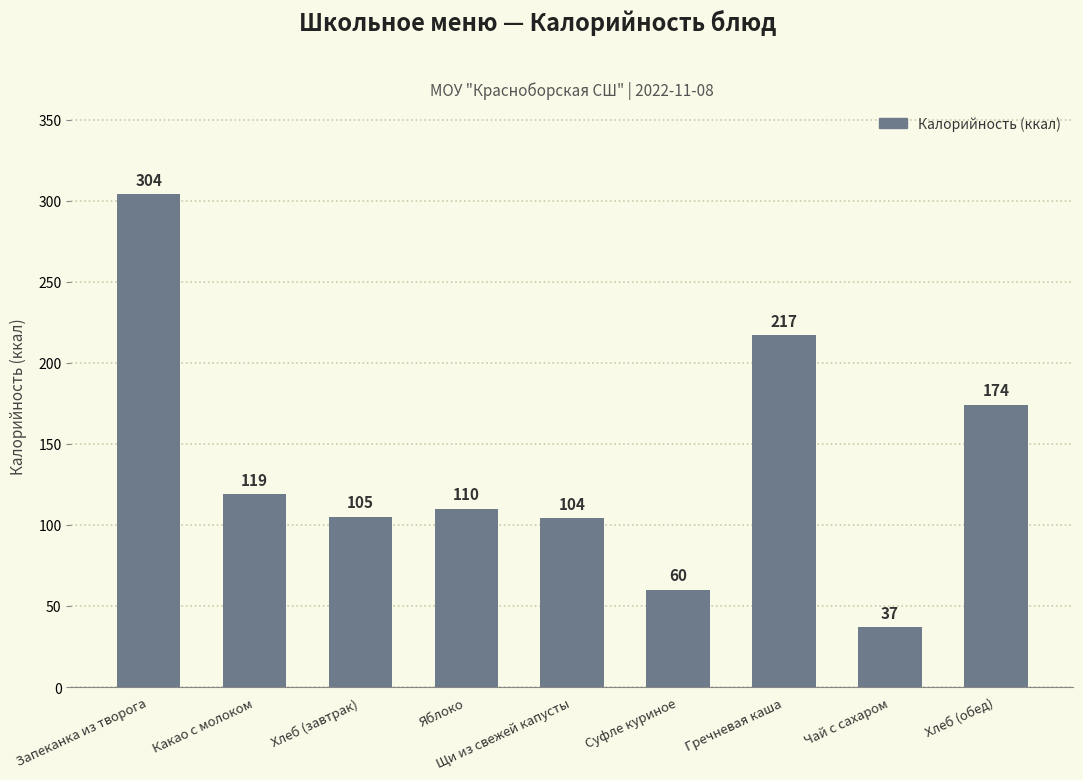

Reading left to right, list all the values displayed in this chart.

Запеканка из творога=304	Какао с молоком=119	Хлеб (завтрак)=105	Яблоко=110	Щи из свежей капусты=104	Суфле куриное=60	Гречневая каша=217	Чай с сахаром=37	Хлеб (обед)=174